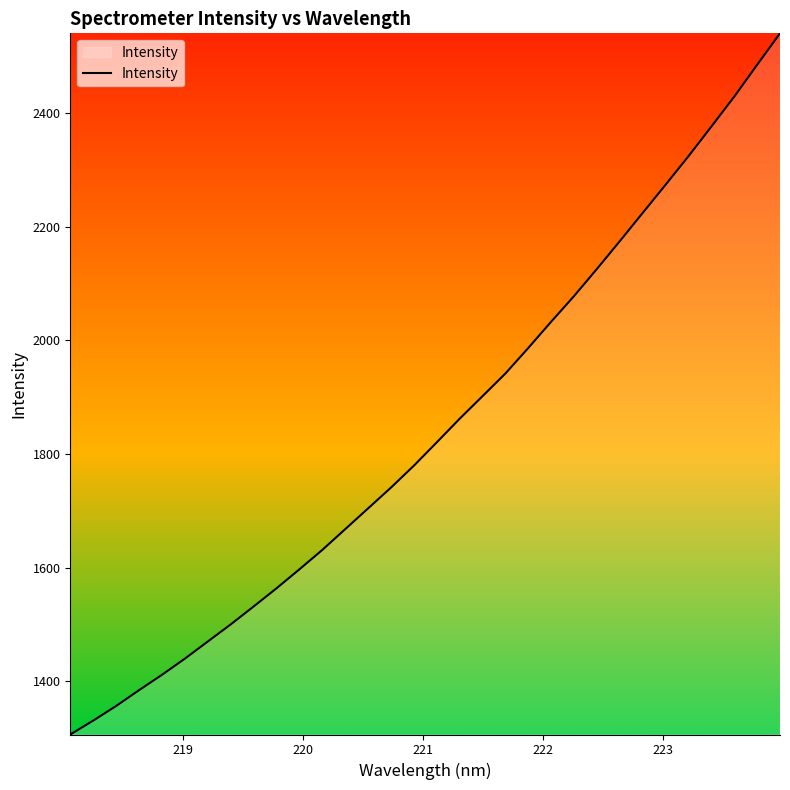

What is the difference between the maximum and minimum values?

1233.8